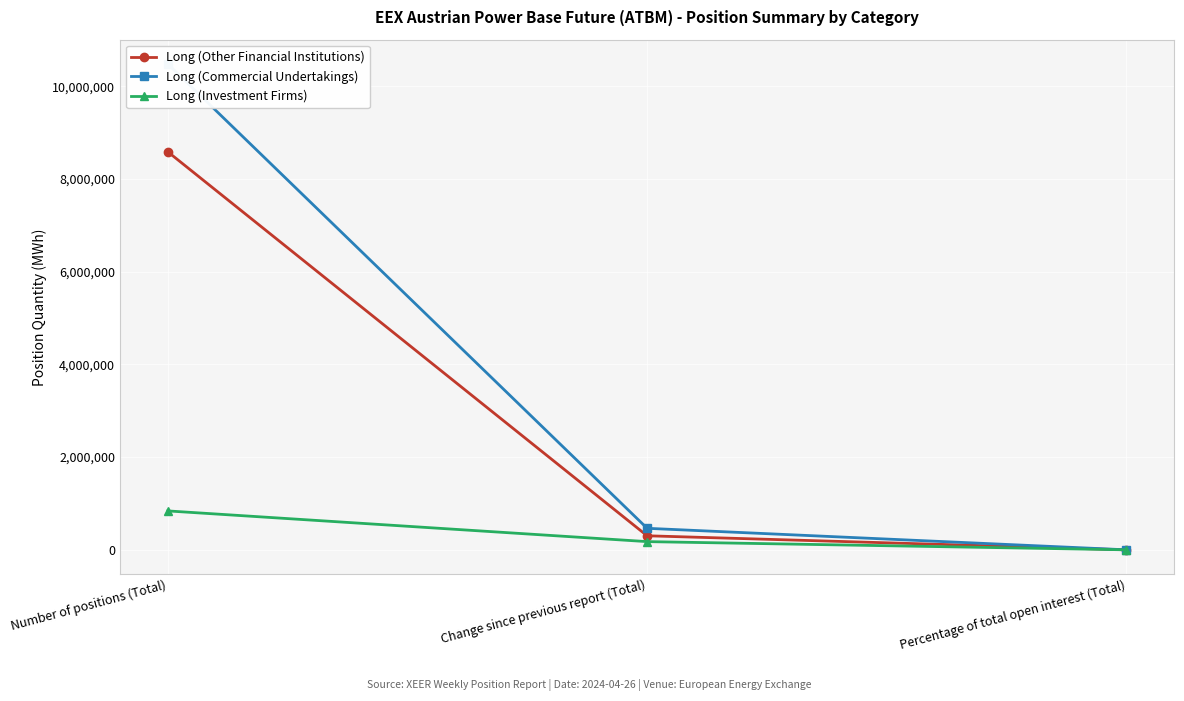

How many series are shown in this chart?

3